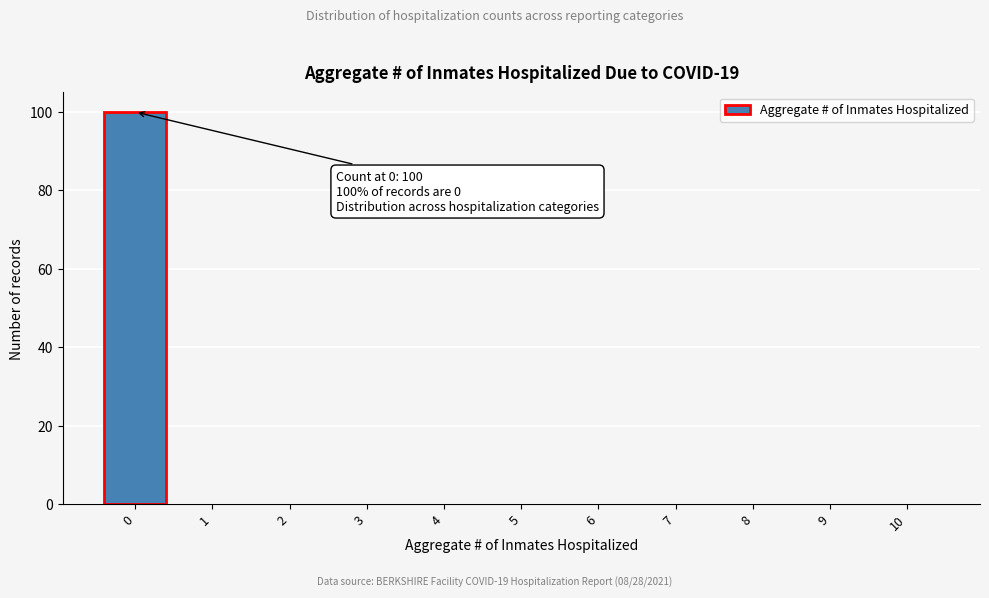

Reading right to left, transcribe all the data shown in this chart.

10=0	9=0	8=0	7=0	6=0	5=0	4=0	3=0	2=0	1=0	0=100